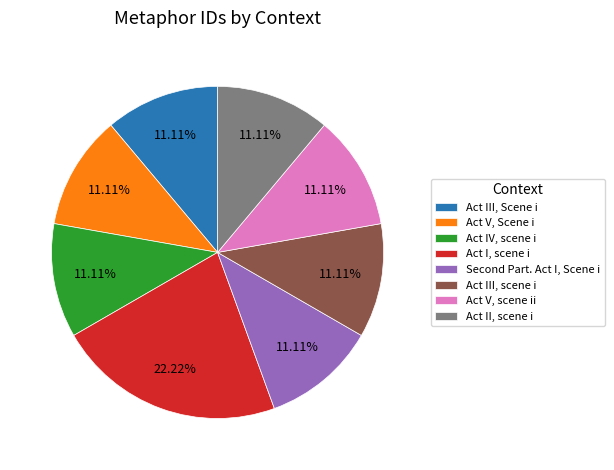

The Act V, scene ii slice represents 1% of the pie. True or false?

False